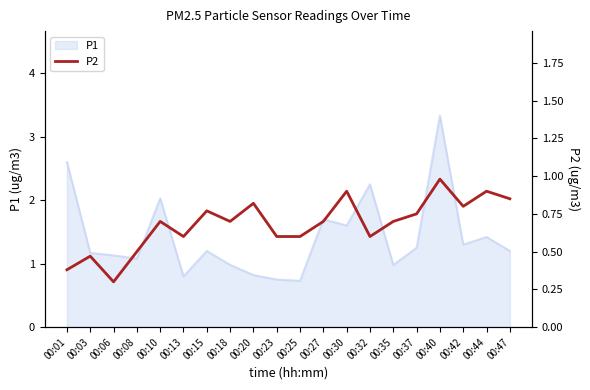

The P1 series shows 1.1 at 00:06. True or false?

True